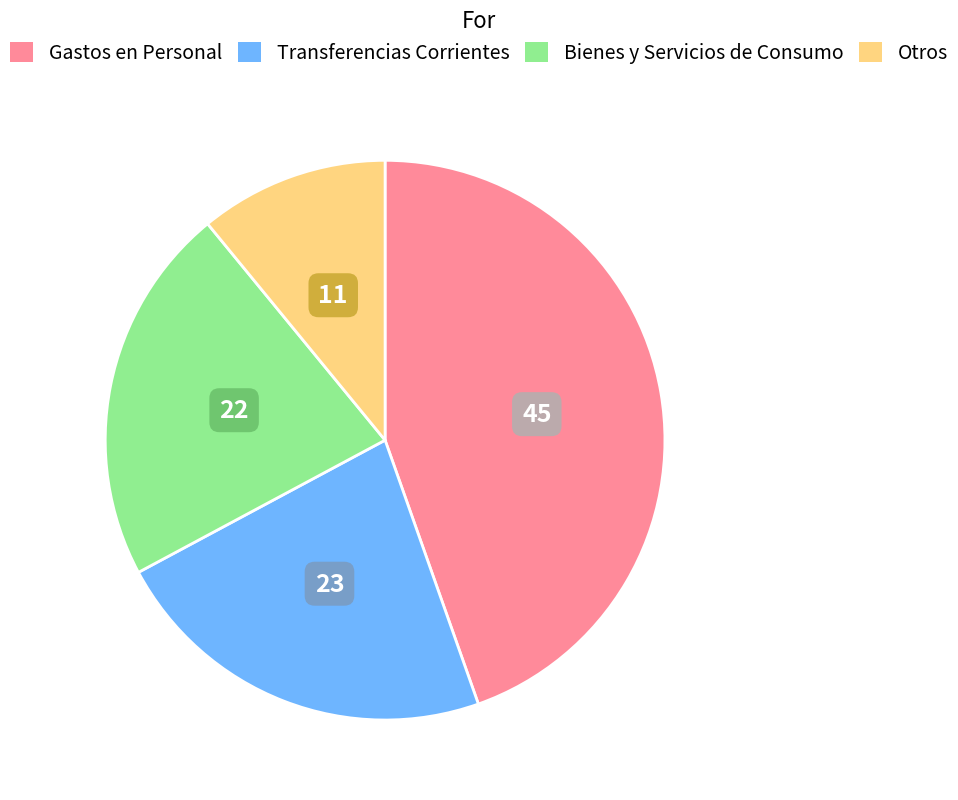

Is the sum of Transferencias Corrientes and Gastos en Personal greater than half?

Yes